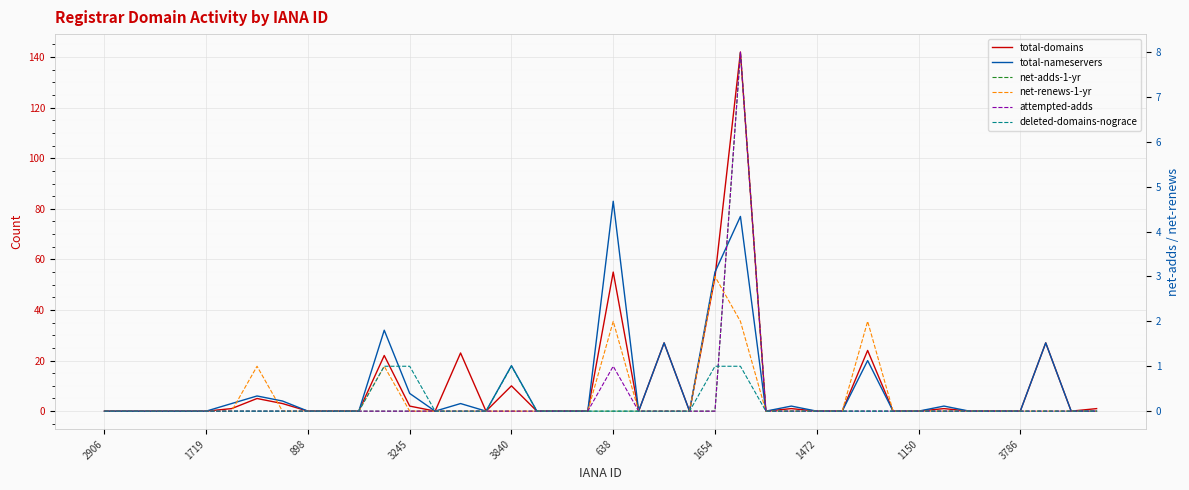

The value of net-renews-1-yr at 898 is 0. True or false?

True